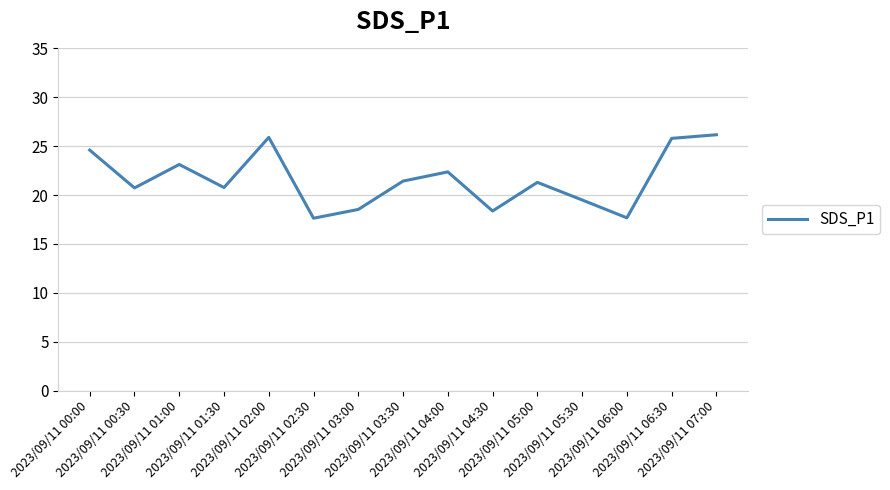

What is the minimum value shown in the chart?

17.6